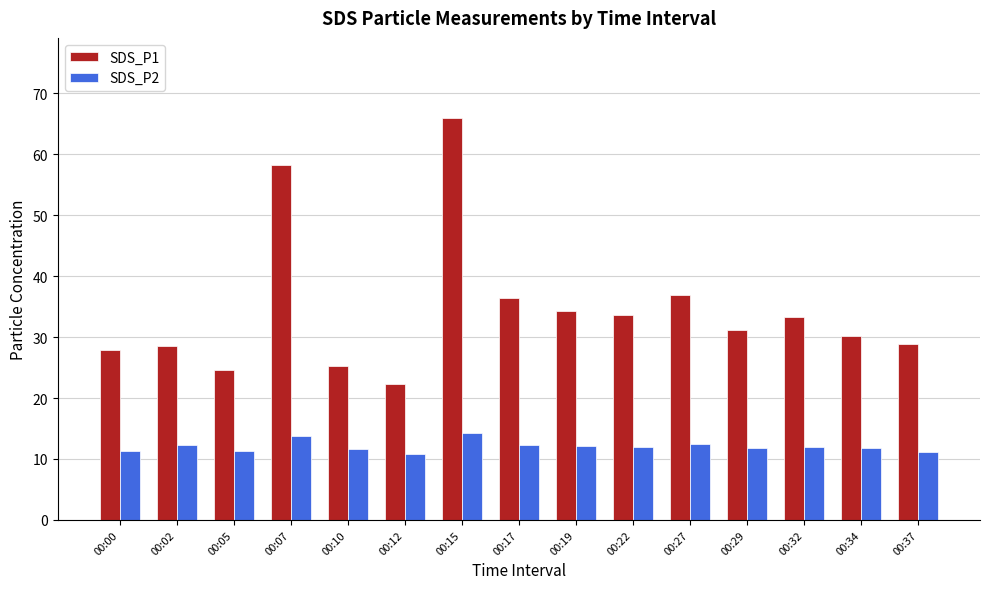

At which label does SDS_P1 reach its minimum?

00:12